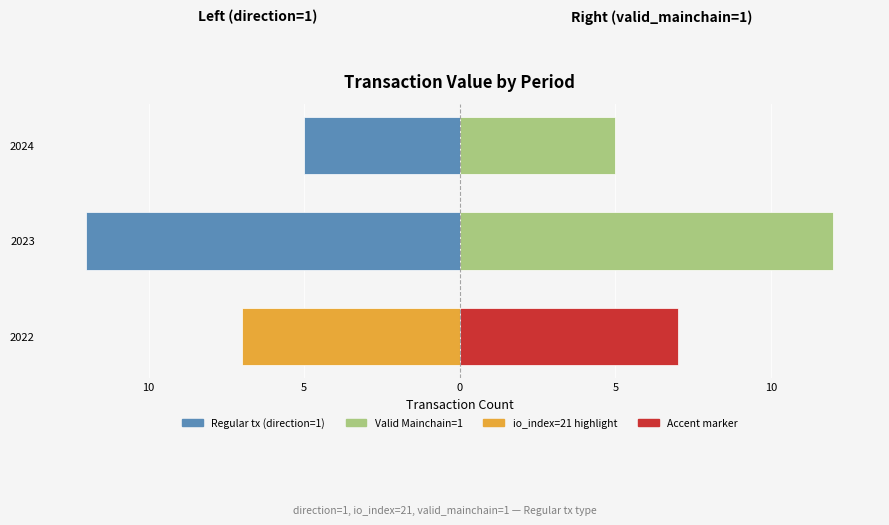

Which has a higher value, 2024 or 2023?

2024